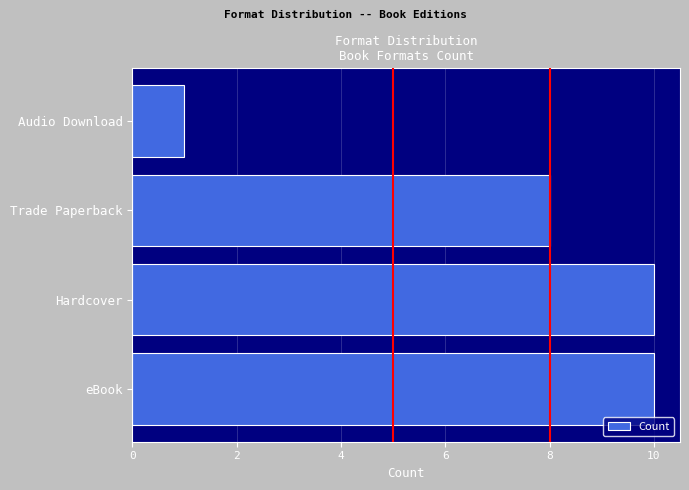

How many values are between 8 and 10?

3